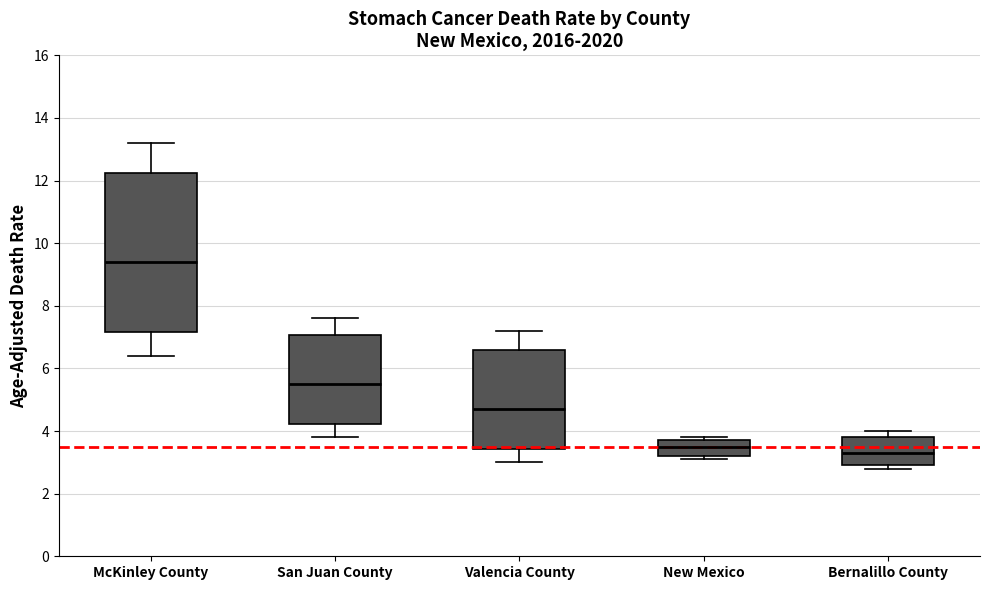

Reading left to right, transcribe this box plot: for each box, give where its median line is, the range the box spans, and where its two whiskers end, as read against the y-axis. The values are not printed on the chart, so give them approximately, as read against the axis.

McKinley County: median 9.4, box 7.2 to 12.2, whiskers 6.4 to 13.2
San Juan County: median 5.6, box 4.2 to 7.0, whiskers 3.8 to 7.6
Valencia County: median 4.8, box 3.4 to 6.6, whiskers 3.0 to 7.2
New Mexico: median 3.6, box 3.2 to 3.8, whiskers 3.2 (just below the box's lower edge) to 3.8 (just above the box's upper edge)
Bernalillo County: median 3.4, box 3.0 to 3.8, whiskers 2.8 to 4.0